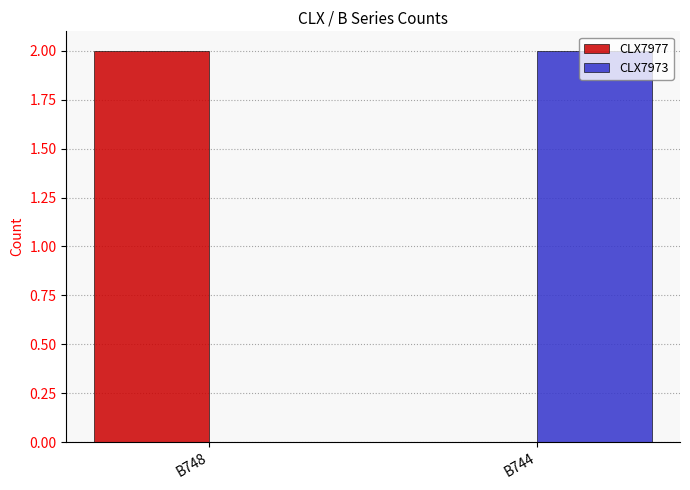

What is the approximate value of CLX7973 at B744?

2